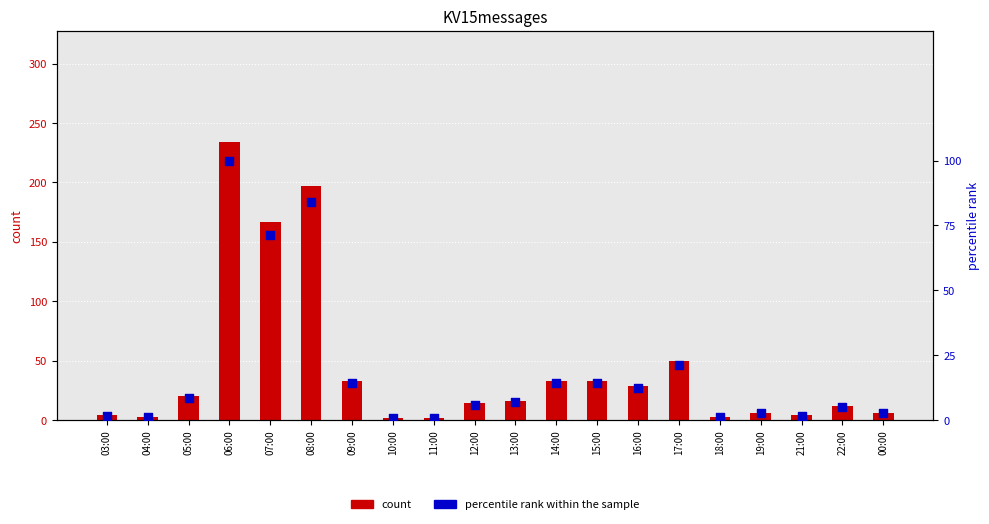

Which series contains the lowest Y value?

percentile rank within the sample